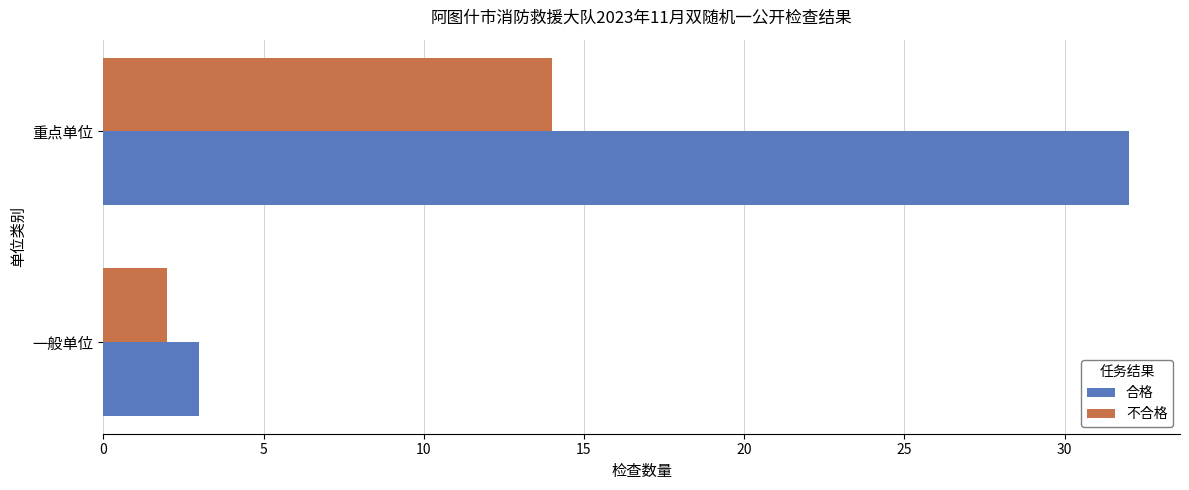

Is the value of 合格 at 重点单位 greater than the value of 不合格 at 一般单位?

Yes